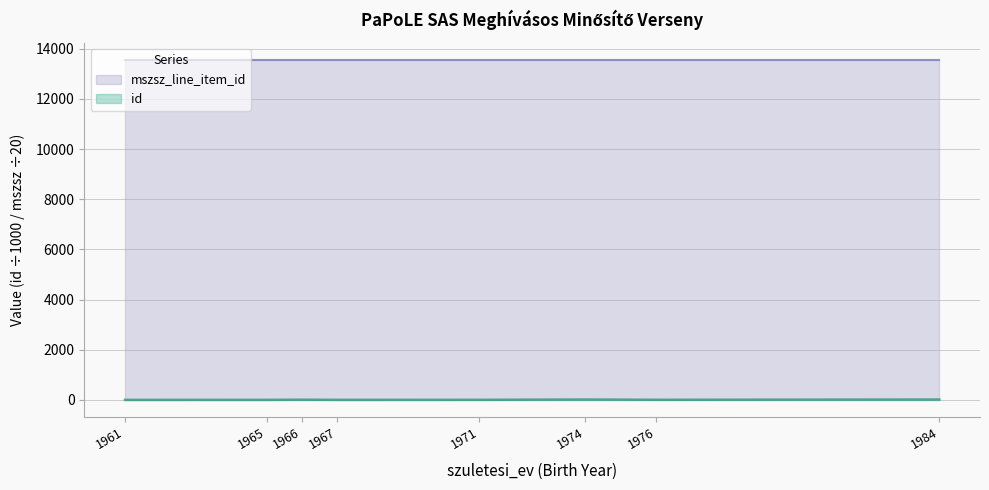

Rank the categories by value from highest to lowest.

1984, 1974, 1966, 1976, 1971, 1967, 1965, 1961